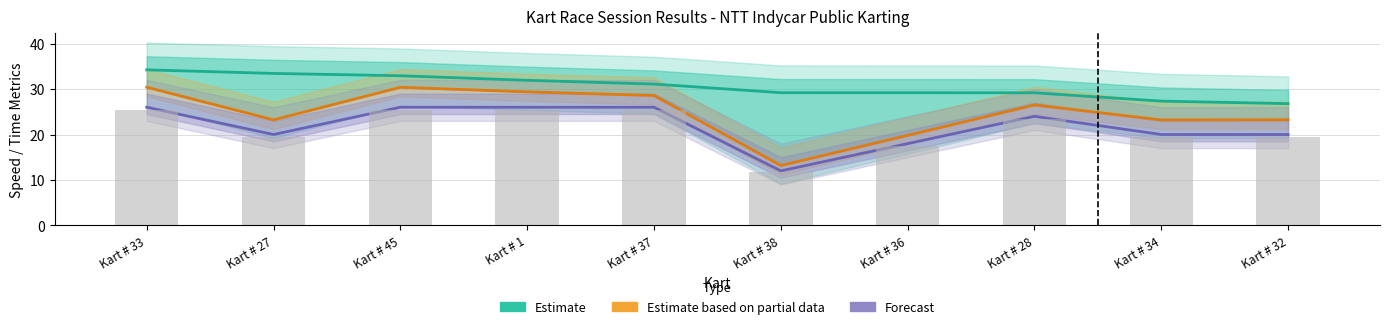

What is the average value of the Estimate based on partial data series?

24.8